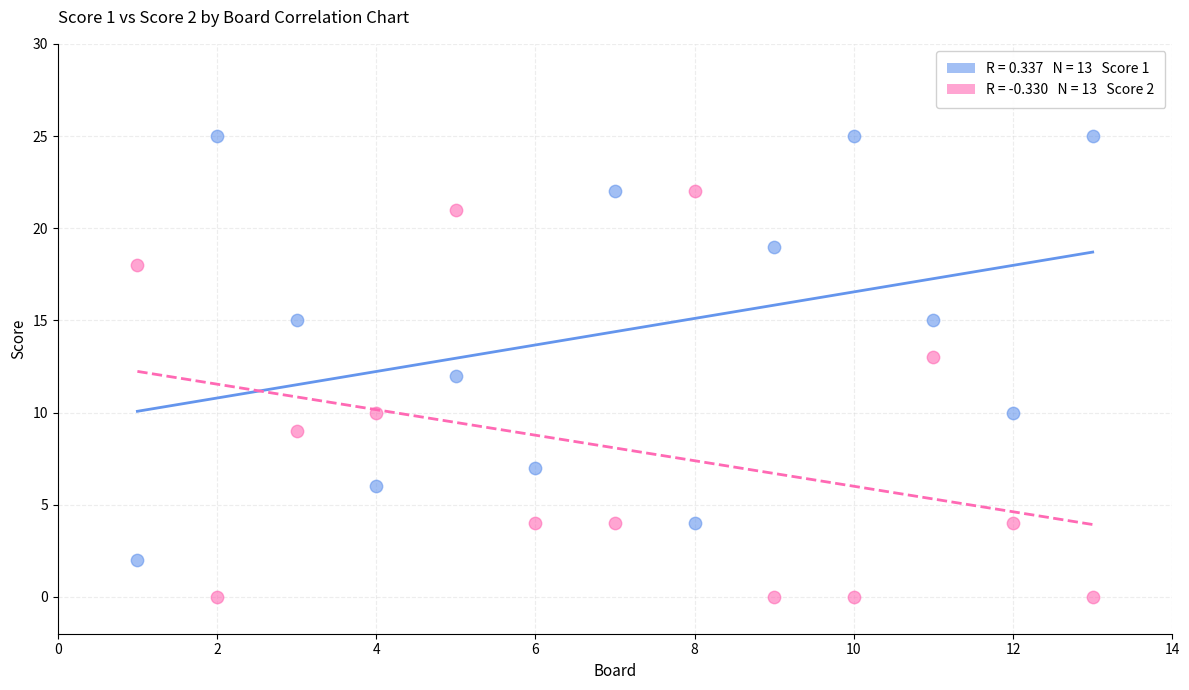

Across all data points, what is the range of Y values (max minus min)?

25